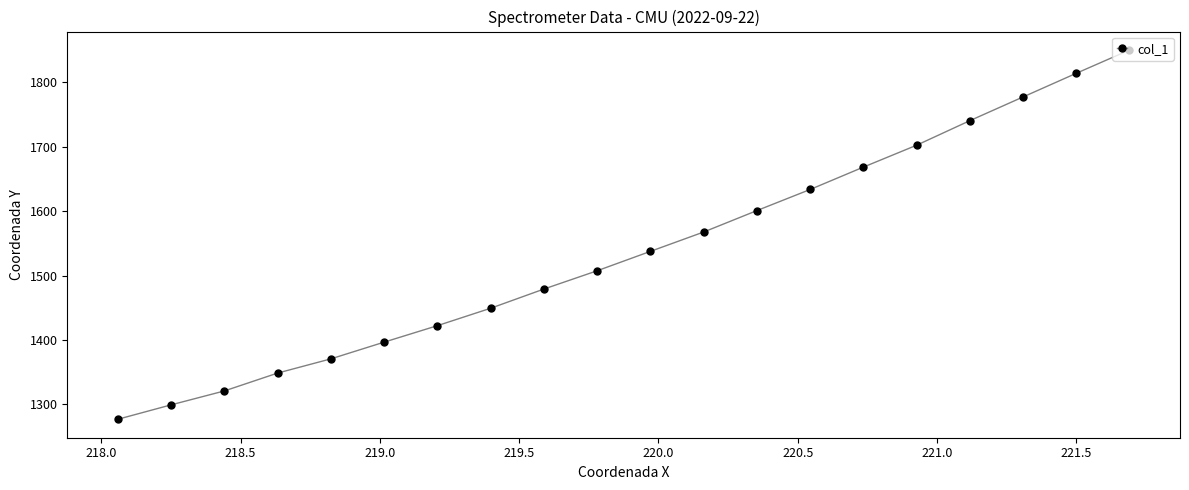

What is the value of the 4th point from the left?

1348.7